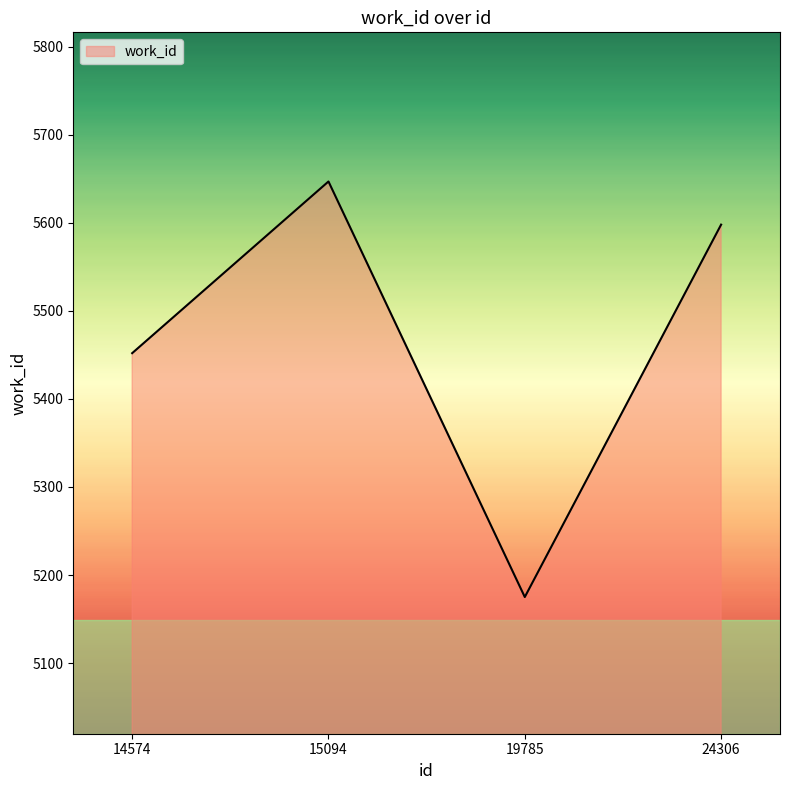

Does the chart display data point markers on the line(s)?

No